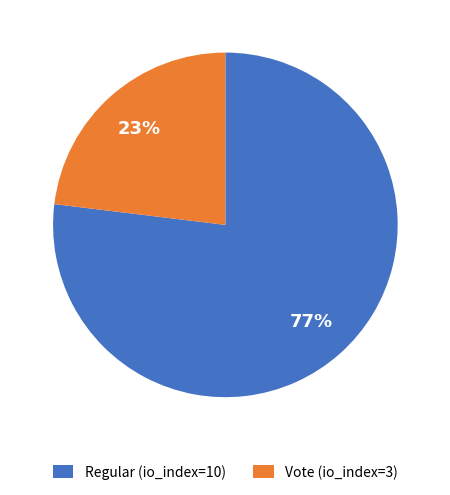

To the nearest percent, what portion does Vote (io_index=3) represent?

23%